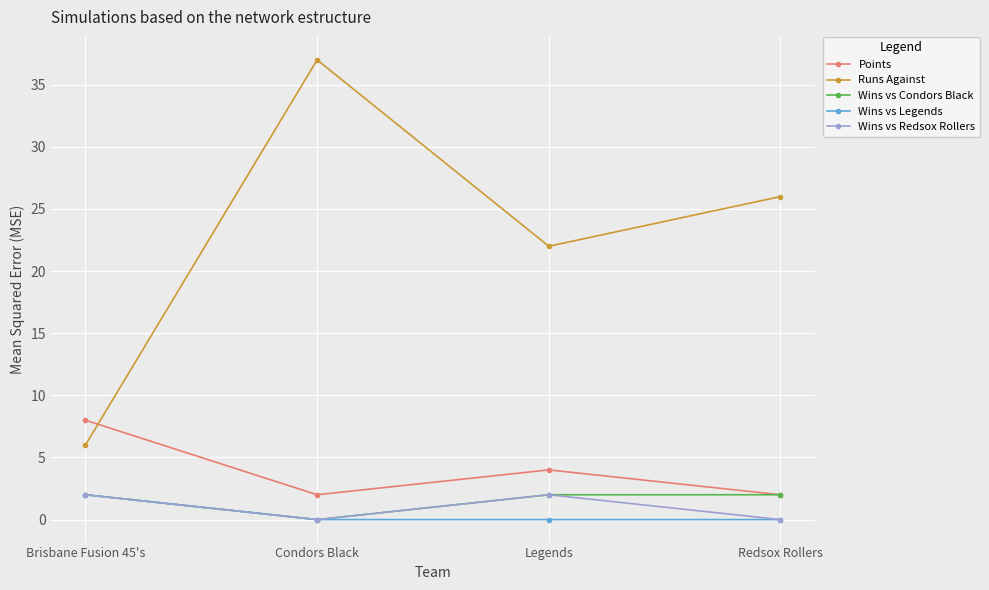

True or false: Wins vs Legends and Runs Against cross at least once.

False